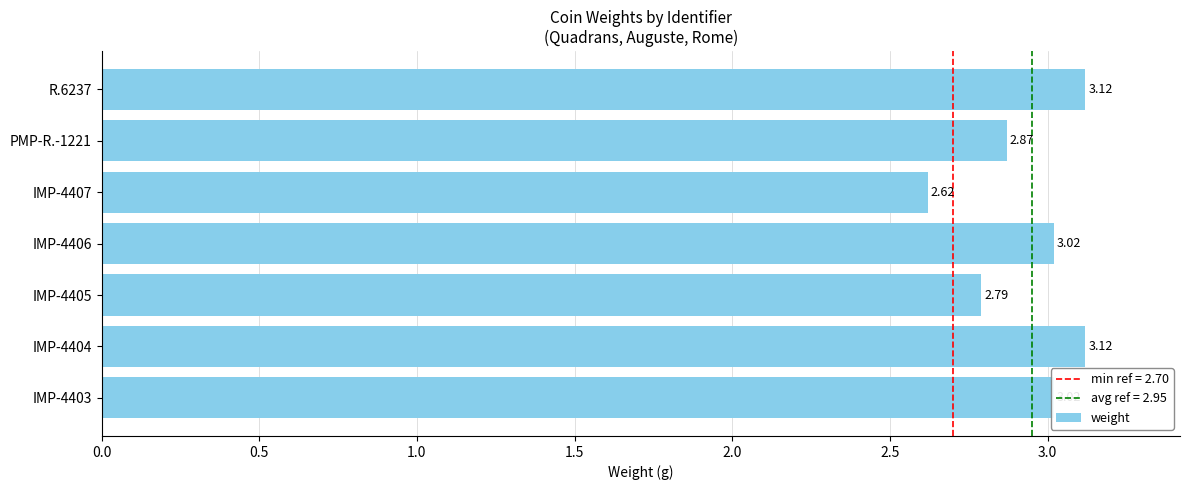

What is the ratio of the value at R.6237 to the value at IMP-4405?

1.1